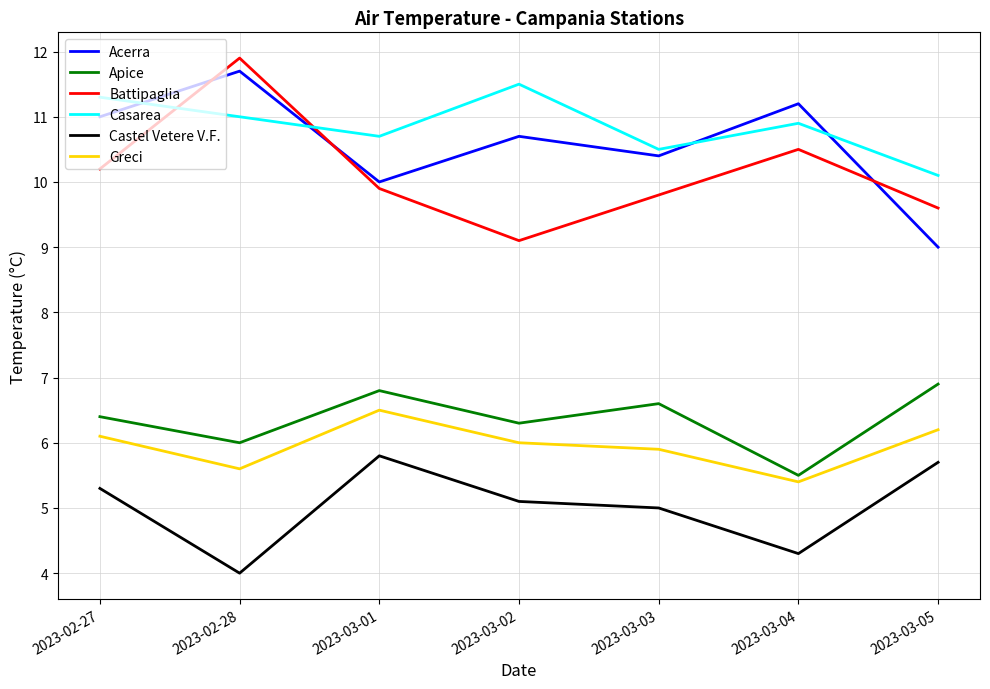

What is the spread (max minus min) of values at 2023-03-01?

4.9